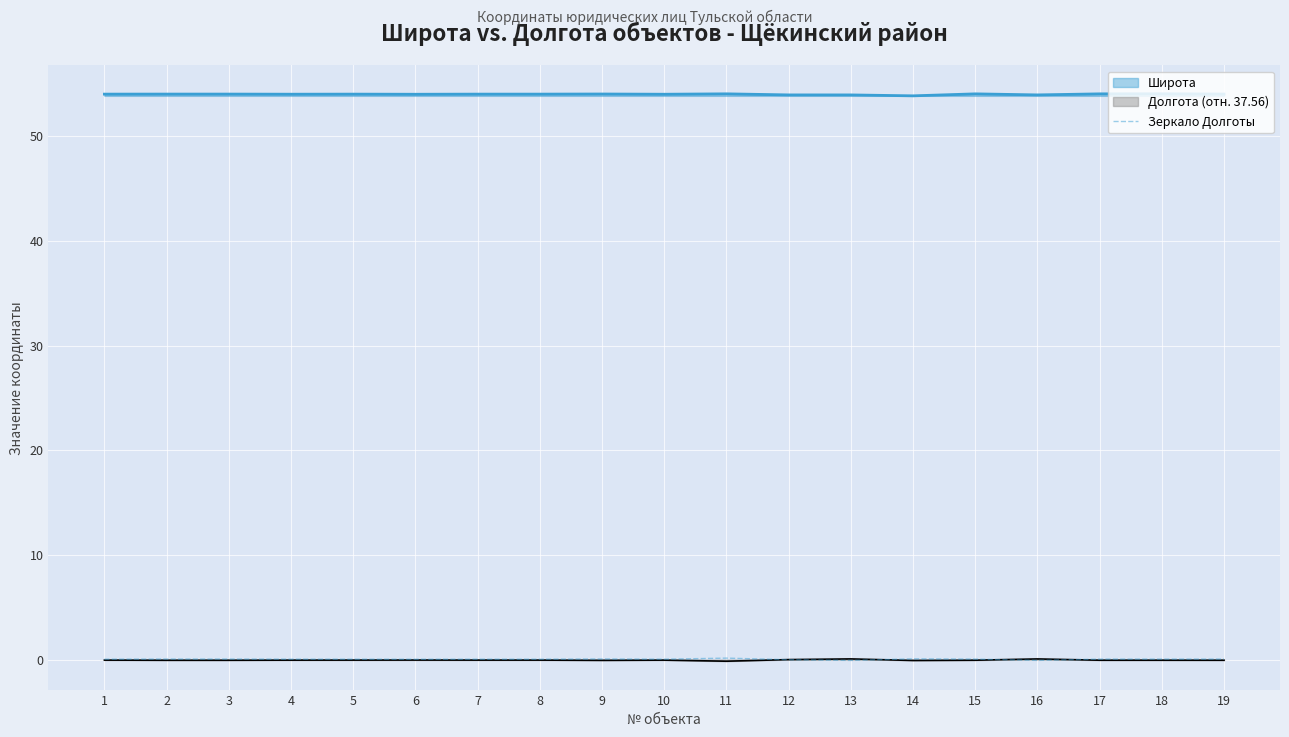

What is the greatest value displayed?

54.0